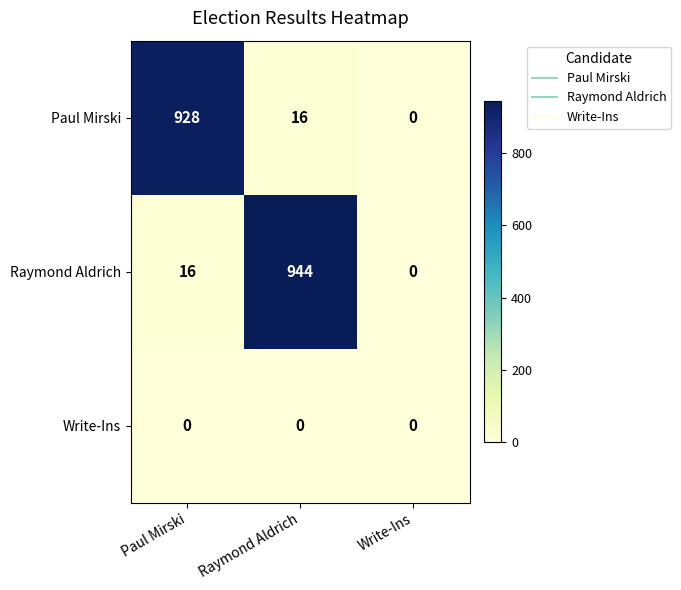

The value of Paul Mirski at Write-Ins is 443. True or false?

False